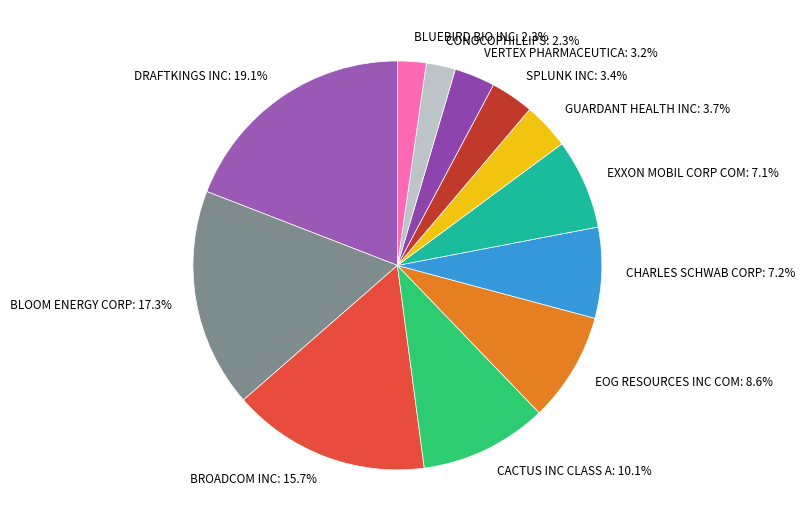

What is the ratio of the value at BROADCOM INC to the value at CHARLES SCHWAB CORP?

2.2